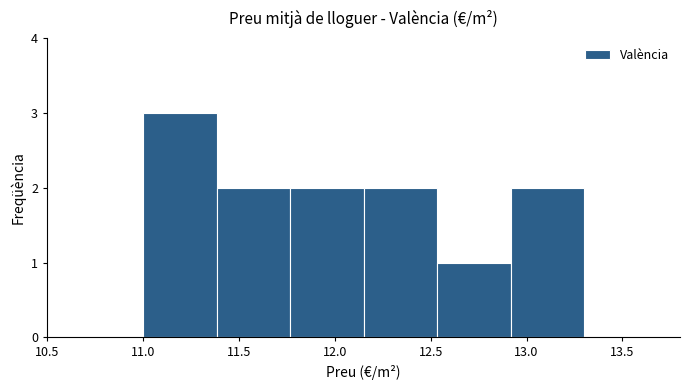

Which range on the x-axis has the tallest bar?

11.00 to 11.40